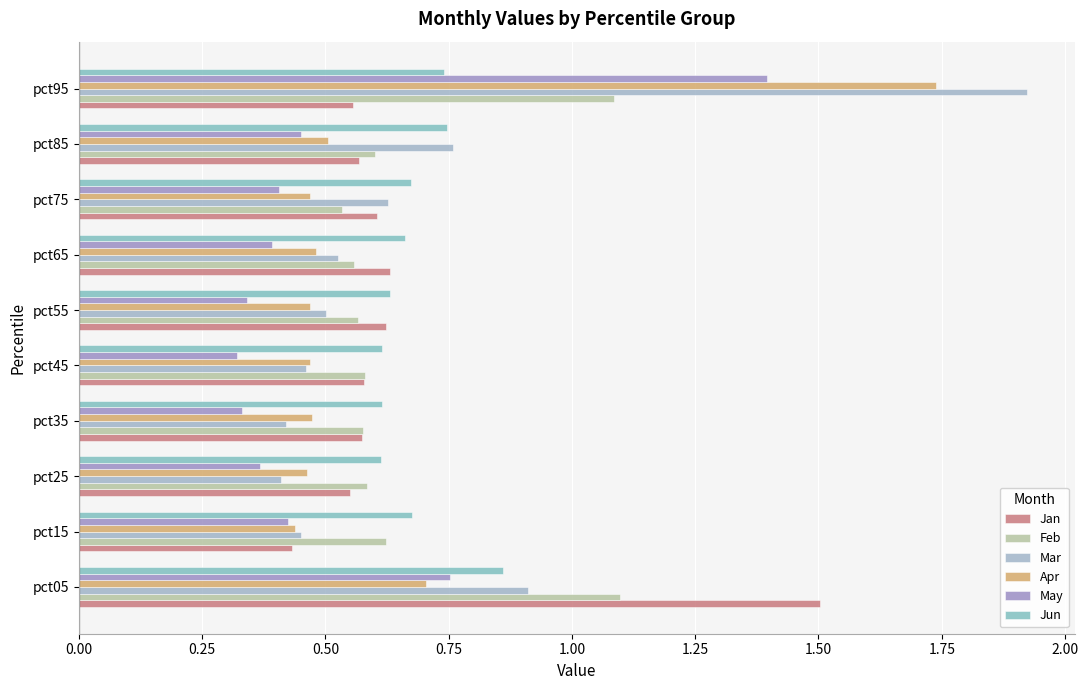

How many series are shown in this chart?

6